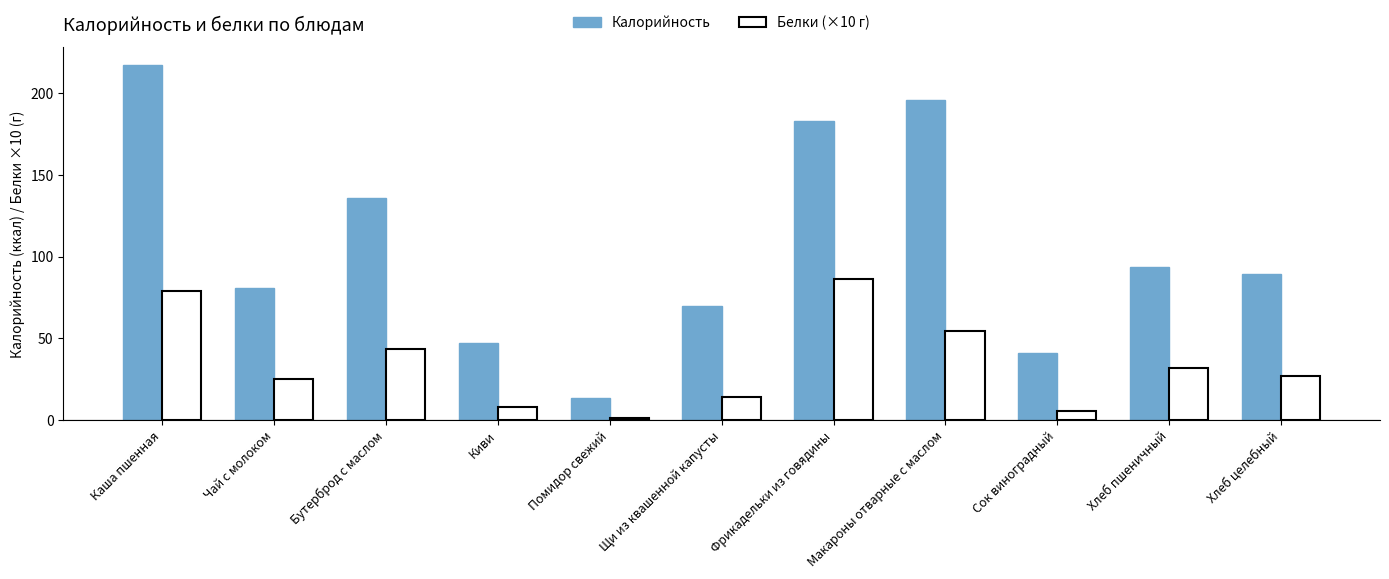

Reading left to right, what are all the values shown in this chart?

Калорийность: 217.0	81.0	136.0	47.0	13.2	70.0	183.0	196.0	41.0	93.5	89.2
Белки (×10 г): 79.0	25.2	43.6	8.0	1.2	14.3	86.4	54.6	5.7	31.6	27.2